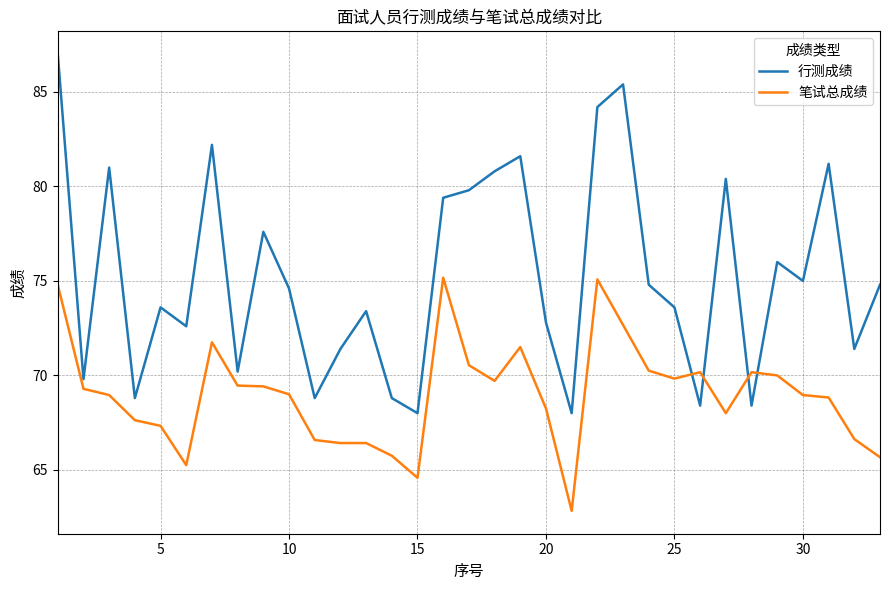

Which series has the largest total across all categories?

行测成绩